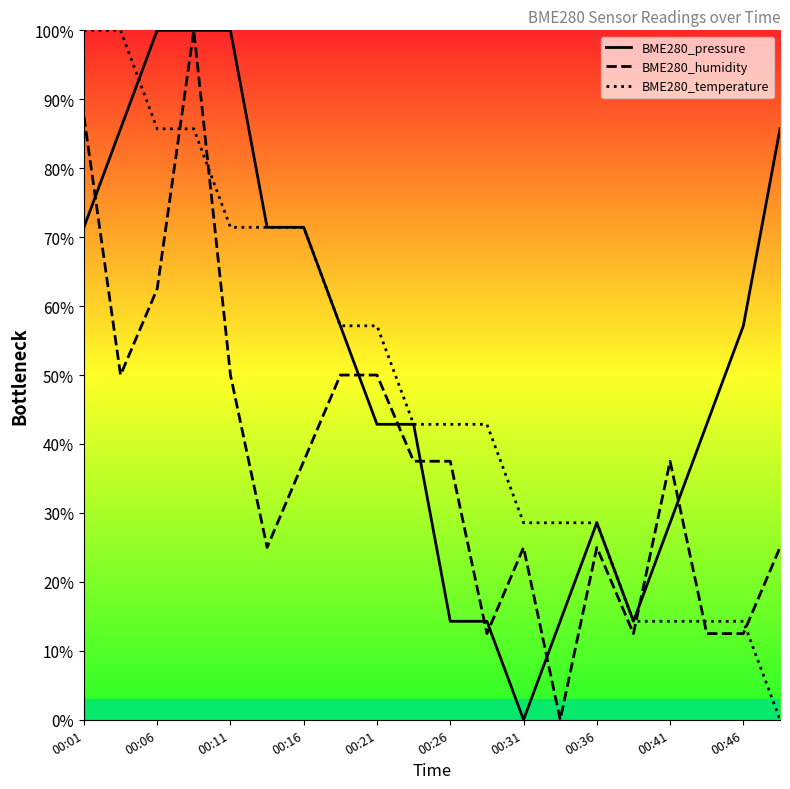

True or false: BME280_temperature and BME280_pressure intersect in this chart.

True